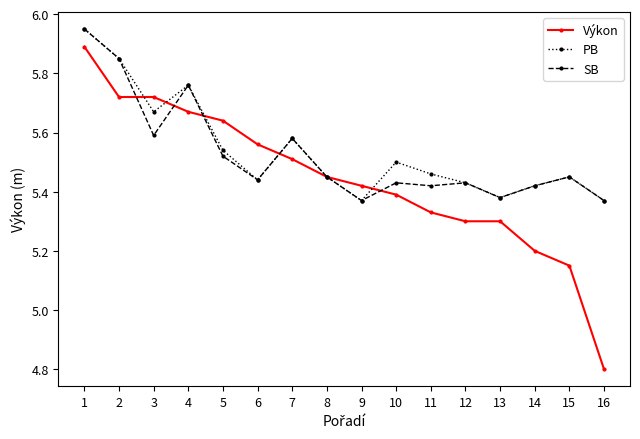

Is it true that Výkon equals 8.6 at 1?

False